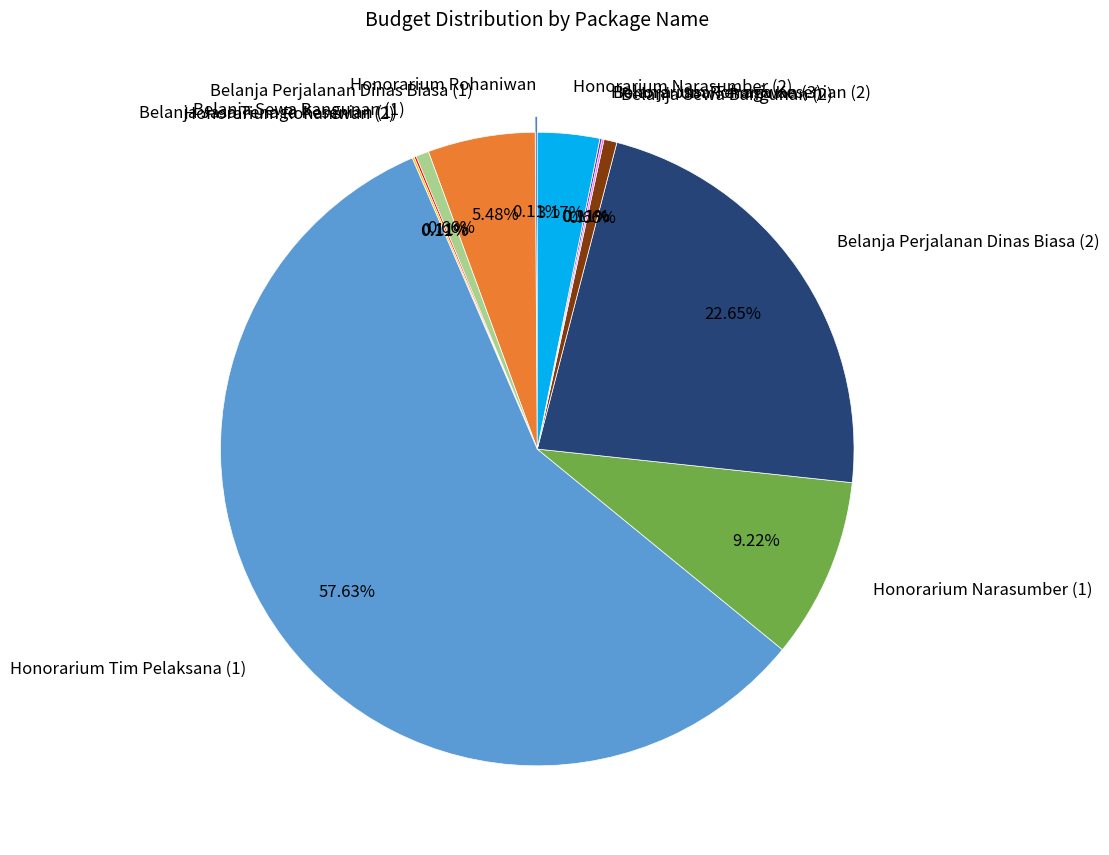

What is the largest slice in the pie chart?

Honorarium Tim Pelaksana (1)